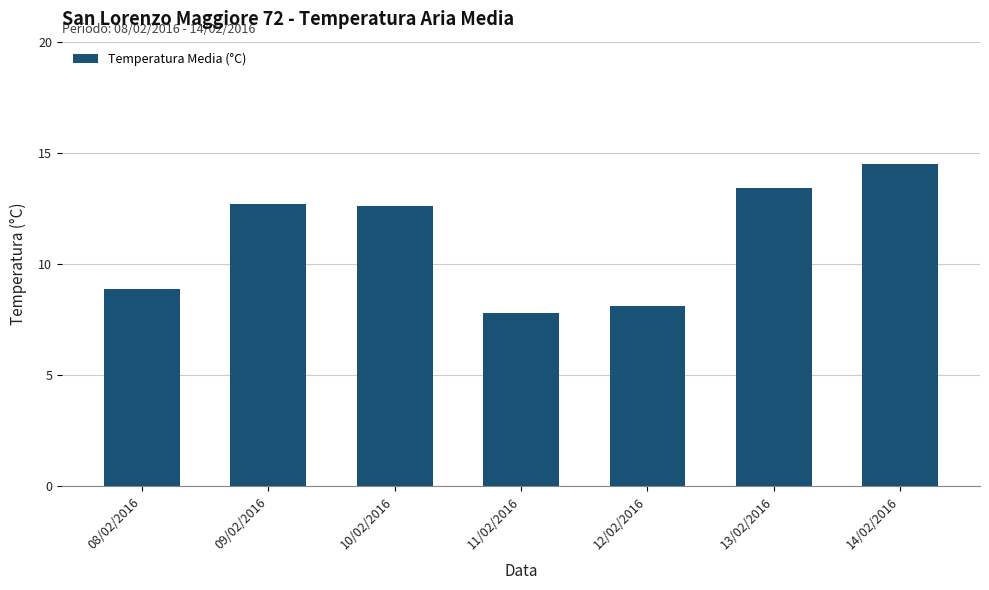

Read the value at 14/02/2016.

14.5